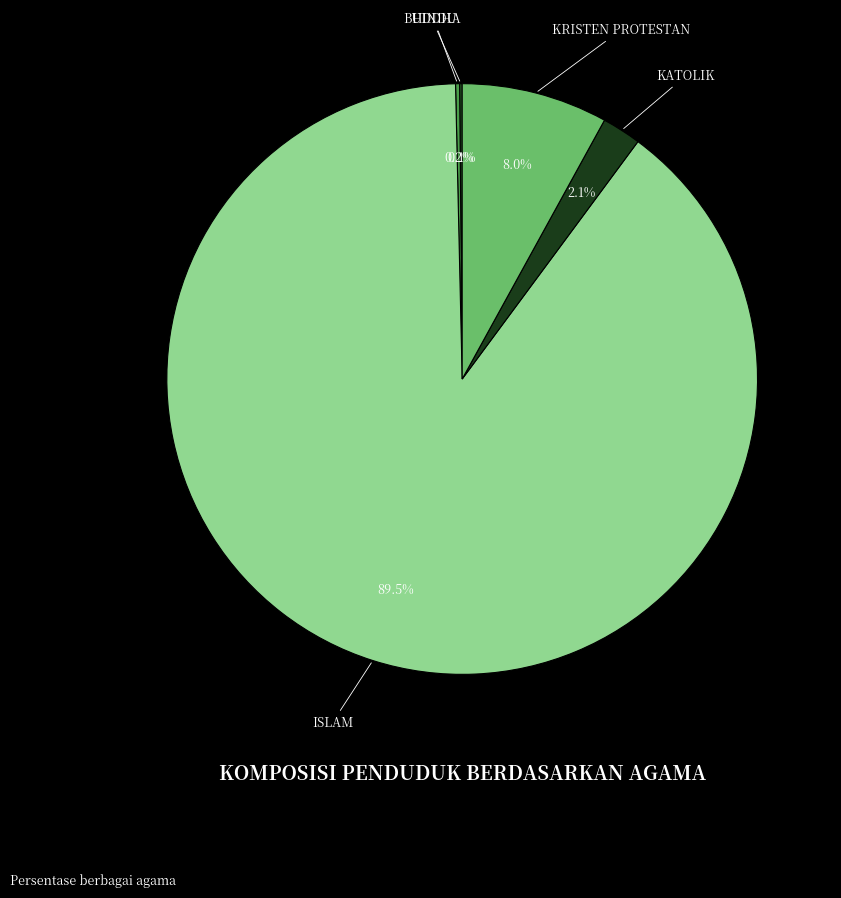

Is there any slice that represents more than half of the pie?

Yes